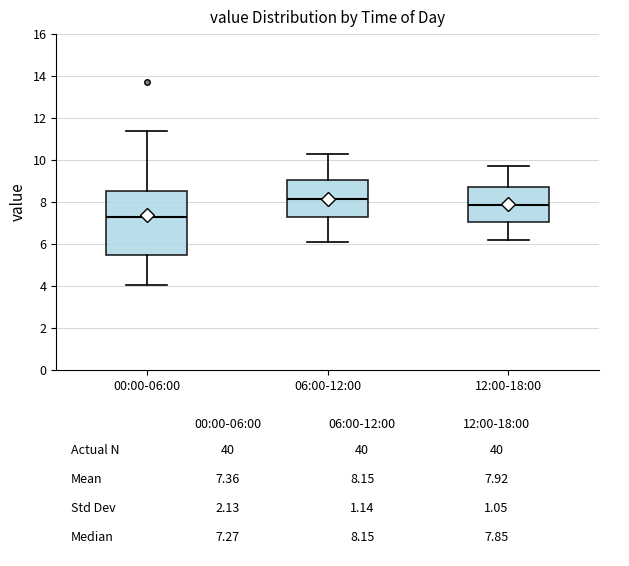

Reading left to right, read every box against the y-axis: the position of its median line, the range the box covers, and the ends of its whiskers. The values are not printed on the chart, so give them approximately, as read against the axis.

00:00-06:00: median 7.2, box 5.4 to 8.6, whiskers 4.0 to 11.4
06:00-12:00: median 8.2, box 7.2 to 9.0, whiskers 6.2 to 10.4
12:00-18:00: median 7.8, box 7.0 to 8.8, whiskers 6.2 to 9.8